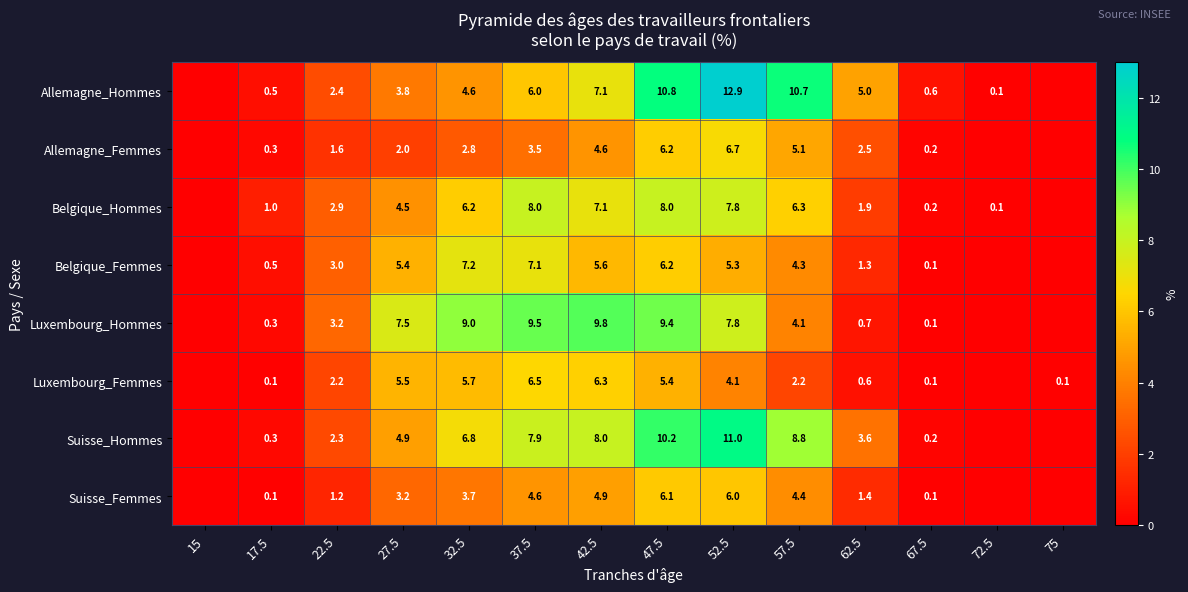

At 27.5, list the series in order from largest to smallest.

Luxembourg_Hommes, Luxembourg_Femmes, Belgique_Femmes, Suisse_Hommes, Belgique_Hommes, Allemagne_Hommes, Suisse_Femmes, Allemagne_Femmes